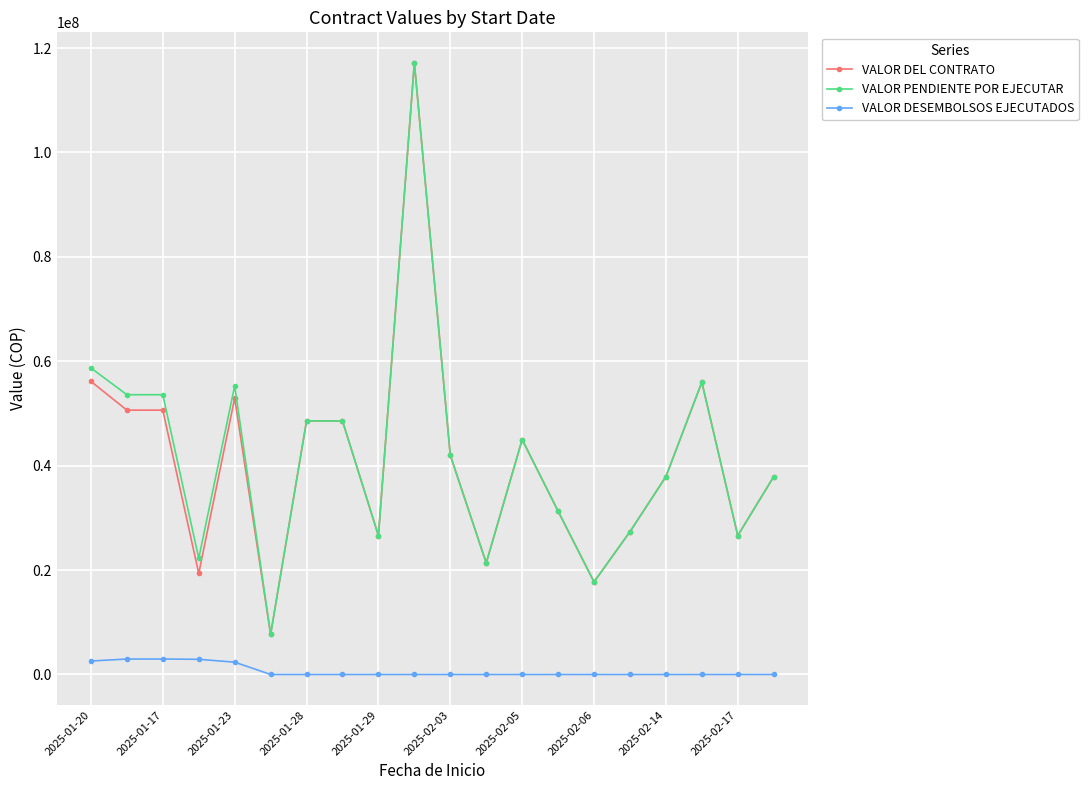

True or false: VALOR DEL CONTRATO has more than 1 interior local peaks.

True